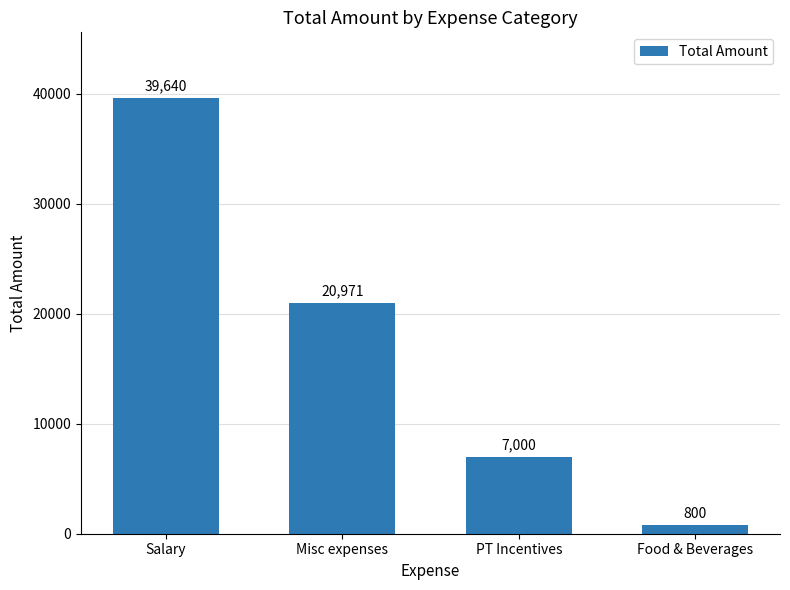

What position from the left is Misc expenses?

2